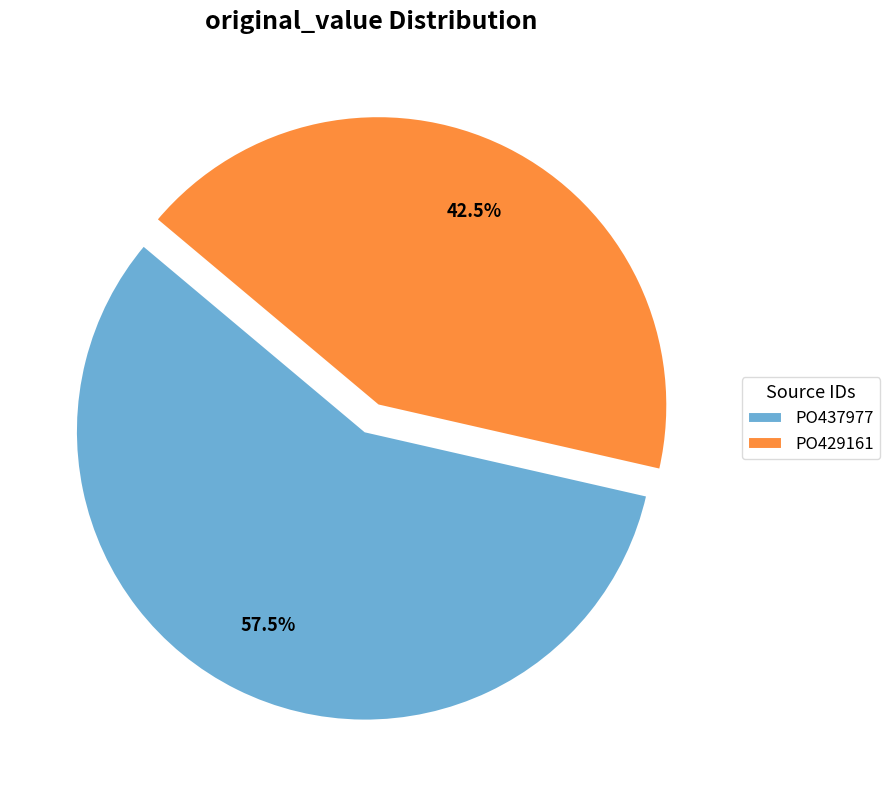

What is the total percentage of PO429161 and PO437977?

100.0%